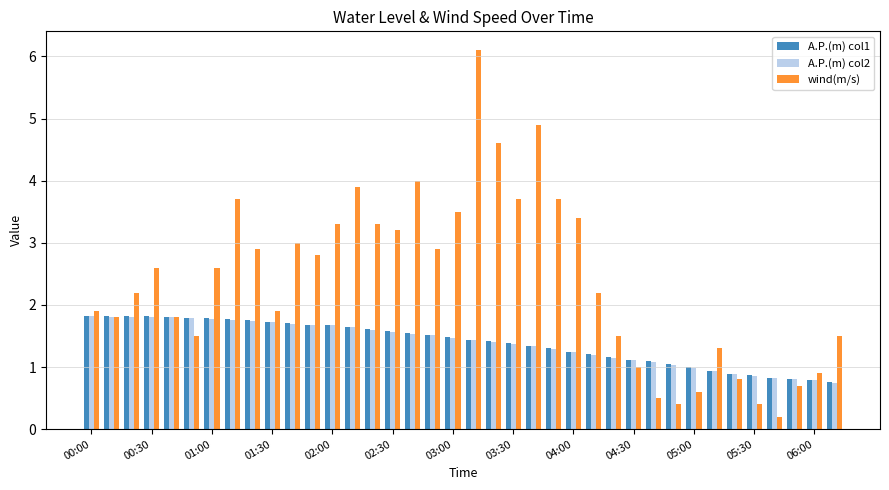

At how many categories does at least one series exceed 0?

38